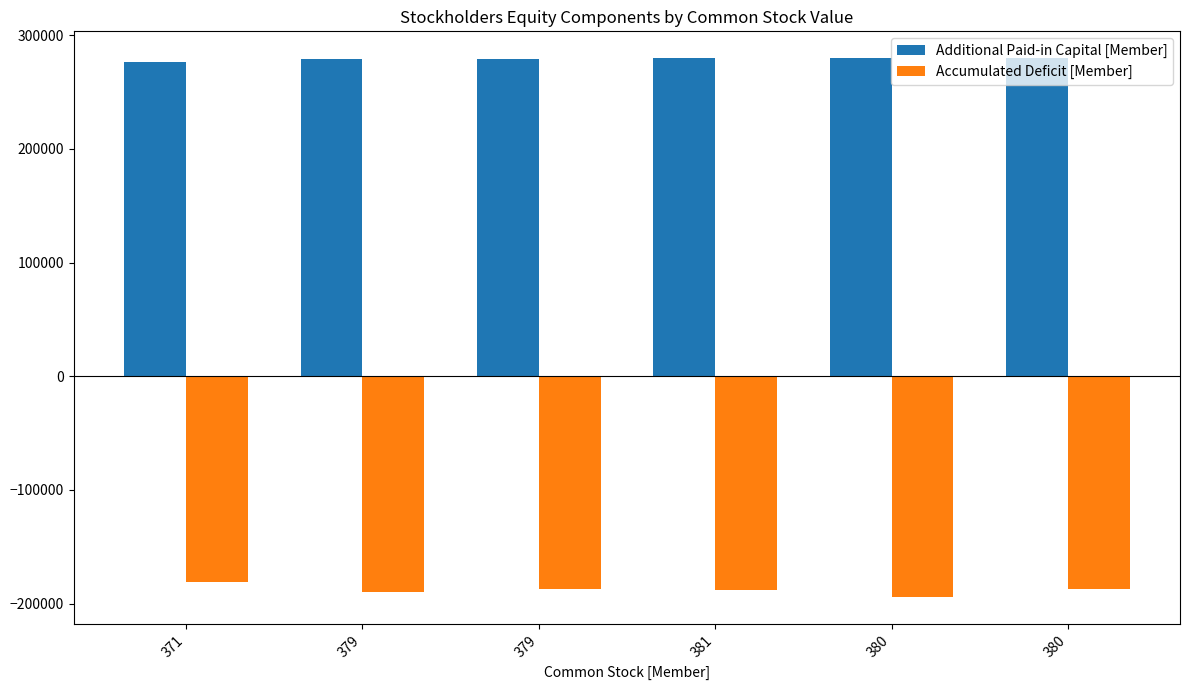

True or false: Accumulated Deficit [Member] has a value of -125403 at 380.

False